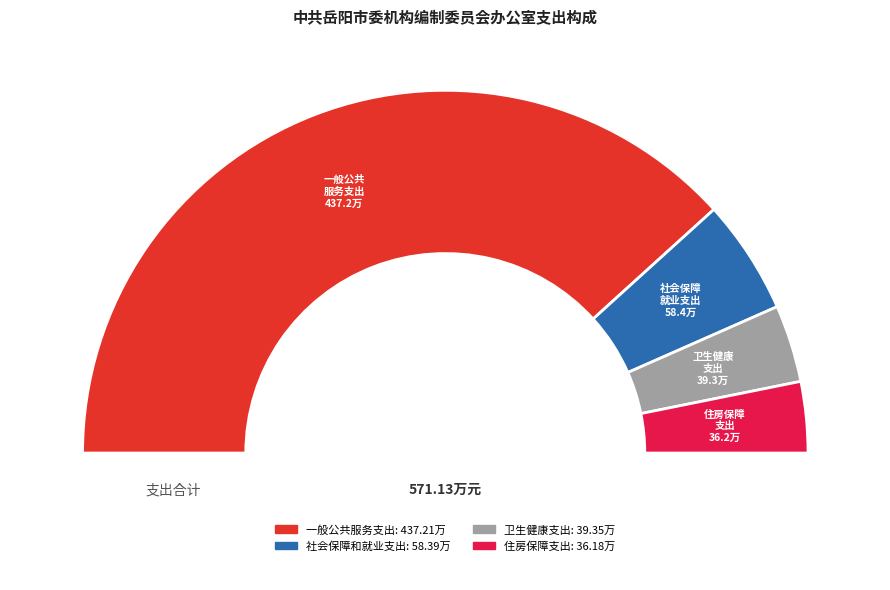

Which has a higher value, 卫生健康支出 or 一般公共服务支出?

一般公共服务支出